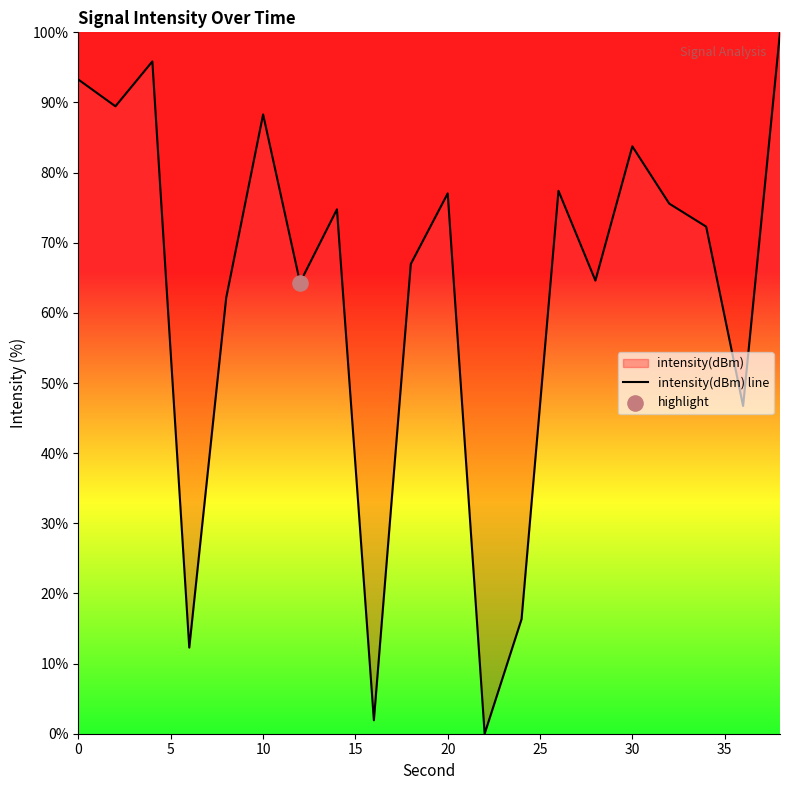

What is the difference between the maximum and minimum values?

100.0